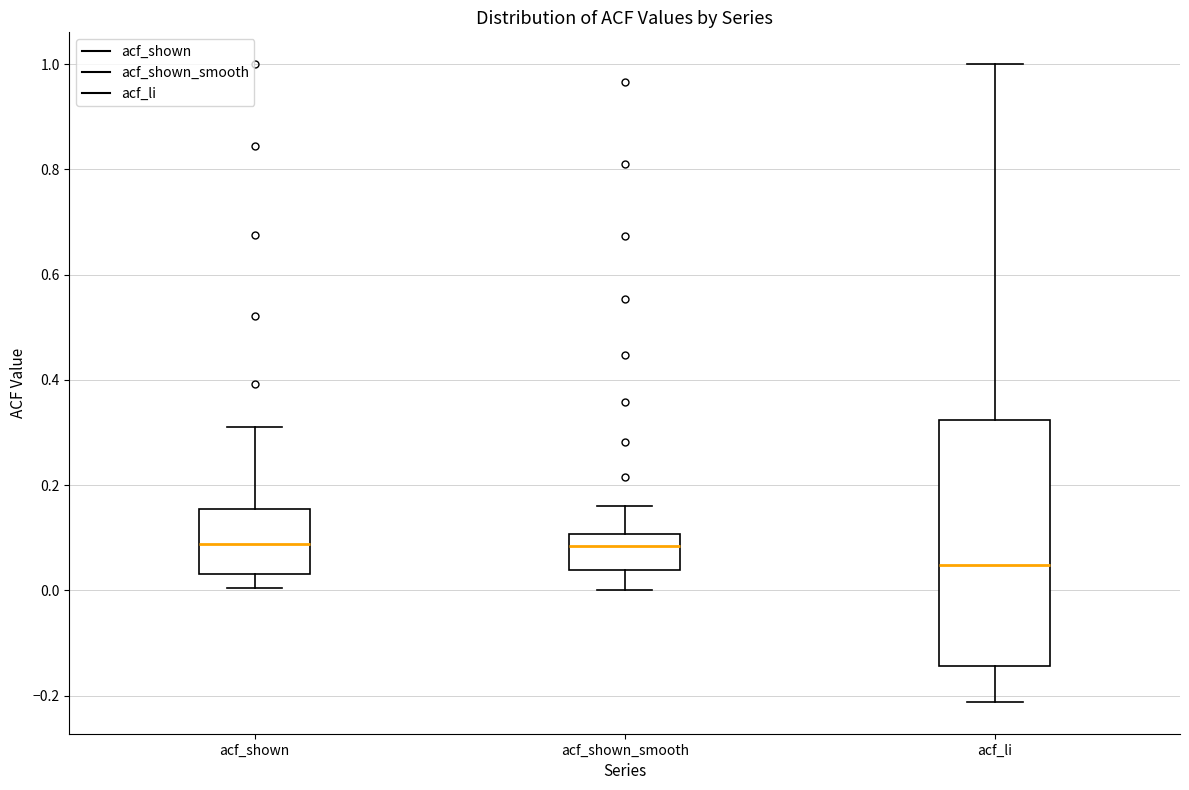

Reading left to right, transcribe this box plot: for each box, give where its median line is, the range the box spans, and where its two whiskers end, as read against the y-axis. The values are not printed on the chart, so give them approximately, as read against the axis.

acf_shown: median 0.08, box 0.04 to 0.16, whiskers 0.00 to 0.32
acf_shown_smooth: median 0.08, box 0.04 to 0.10, whiskers 0.00 to 0.16
acf_li: median 0.04, box -0.14 to 0.32, whiskers -0.22 to 1.00